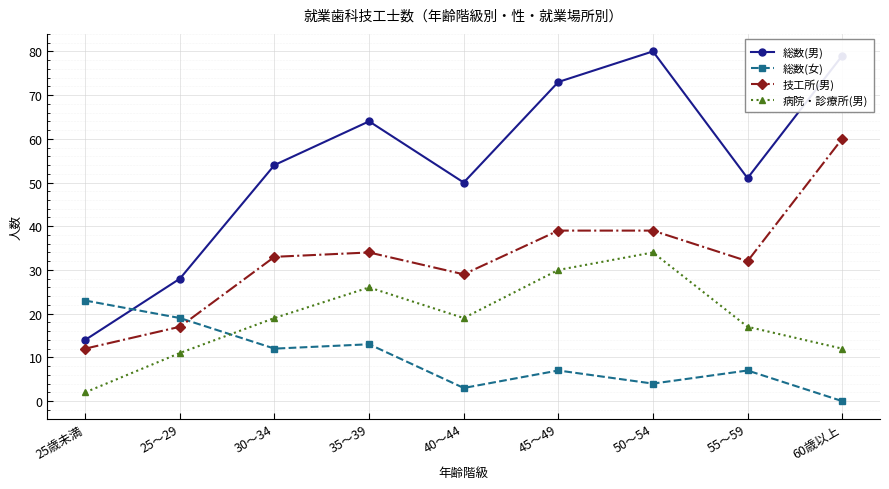

What is the label of the 2nd point from the left?

25～29